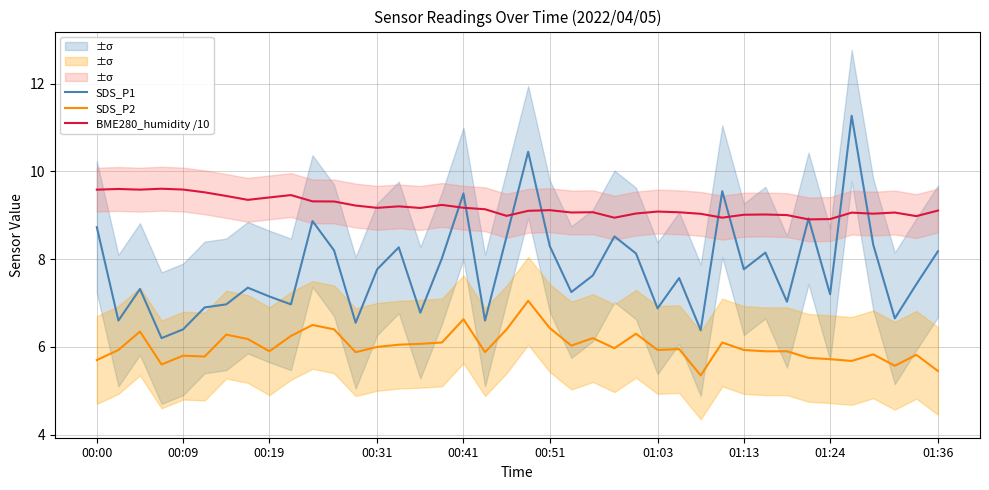

Reading left to right, list all the values displayed in this chart.

SDS_P1: 8.7	6.6	7.3	6.2	6.4	6.9	7.0	7.3	7.2	7.0	8.9	8.2	6.5	7.8	8.3	6.8	8.0	9.5	6.6	8.5	10.4	8.3	7.2	7.6	8.5	8.1	6.9	7.6	6.4	9.6	7.8	8.2	7.0	8.9	7.2	11.3	8.3	6.7	7.4	8.2
SDS_P2: 5.7	5.9	6.3	5.6	5.8	5.8	6.3	6.2	5.9	6.2	6.5	6.4	5.9	6.0	6.0	6.1	6.1	6.6	5.9	6.4	7.0	6.4	6.0	6.2	6.0	6.3	5.9	6.0	5.3	6.1	5.9	5.9	5.9	5.8	5.7	5.7	5.8	5.6	5.8	5.5
BME280_humidity /10: 9.6	9.6	9.6	9.6	9.6	9.5	9.4	9.4	9.4	9.5	9.3	9.3	9.2	9.2	9.2	9.2	9.2	9.2	9.1	9.0	9.1	9.1	9.1	9.1	8.9	9.0	9.1	9.1	9.0	8.9	9.0	9.0	9.0	8.9	8.9	9.1	9.0	9.1	9.0	9.1